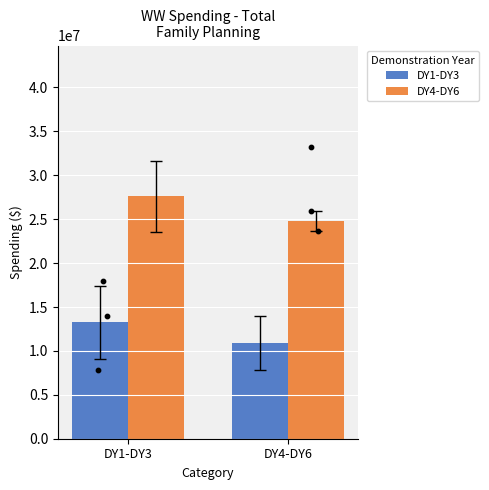

Which series has the widest spread of Y values?

DY4-DY6